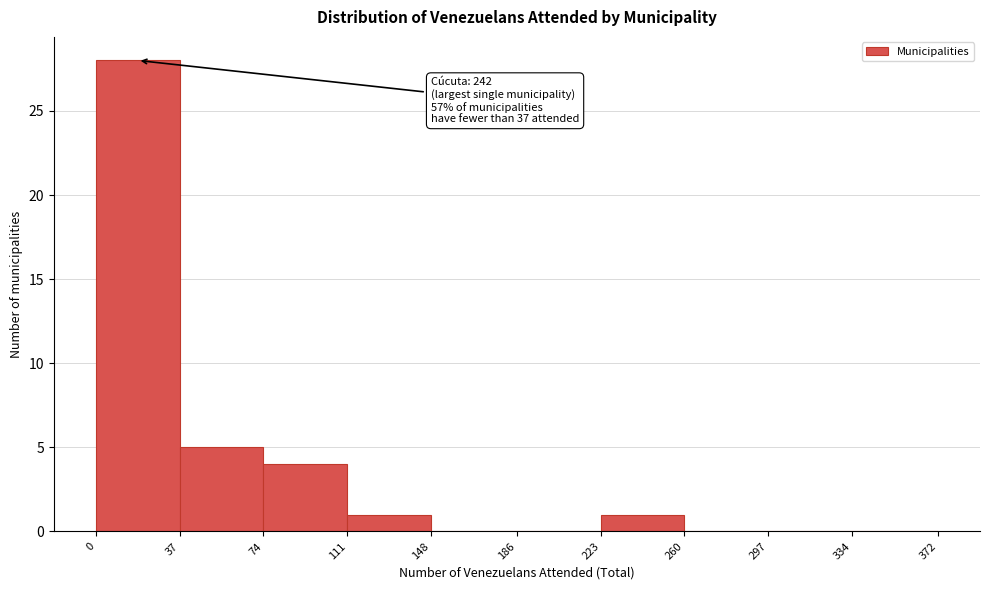

Over which range of the x-axis is the bar tallest?

0 to 37